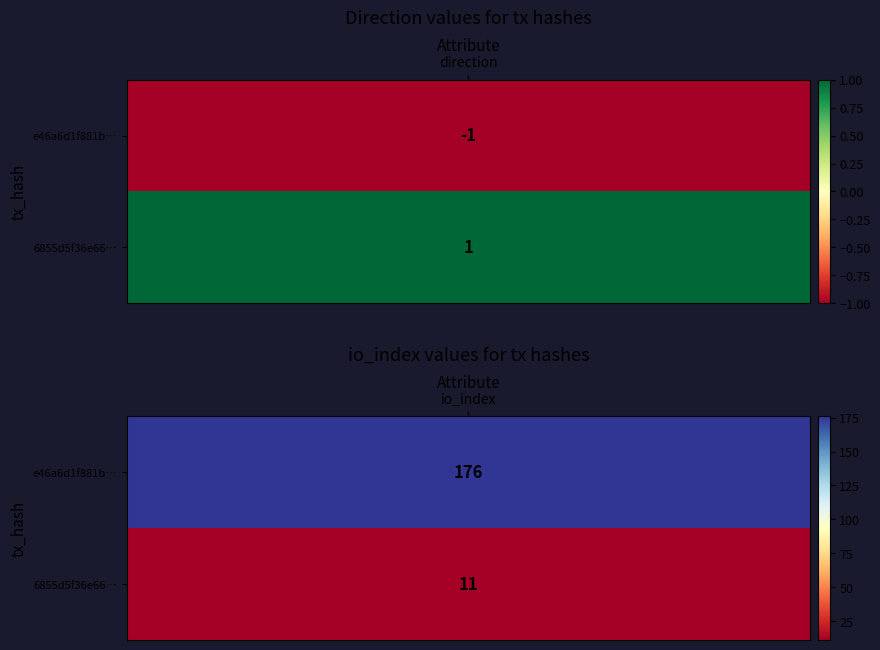

Between 0 and 1, which is larger?

1